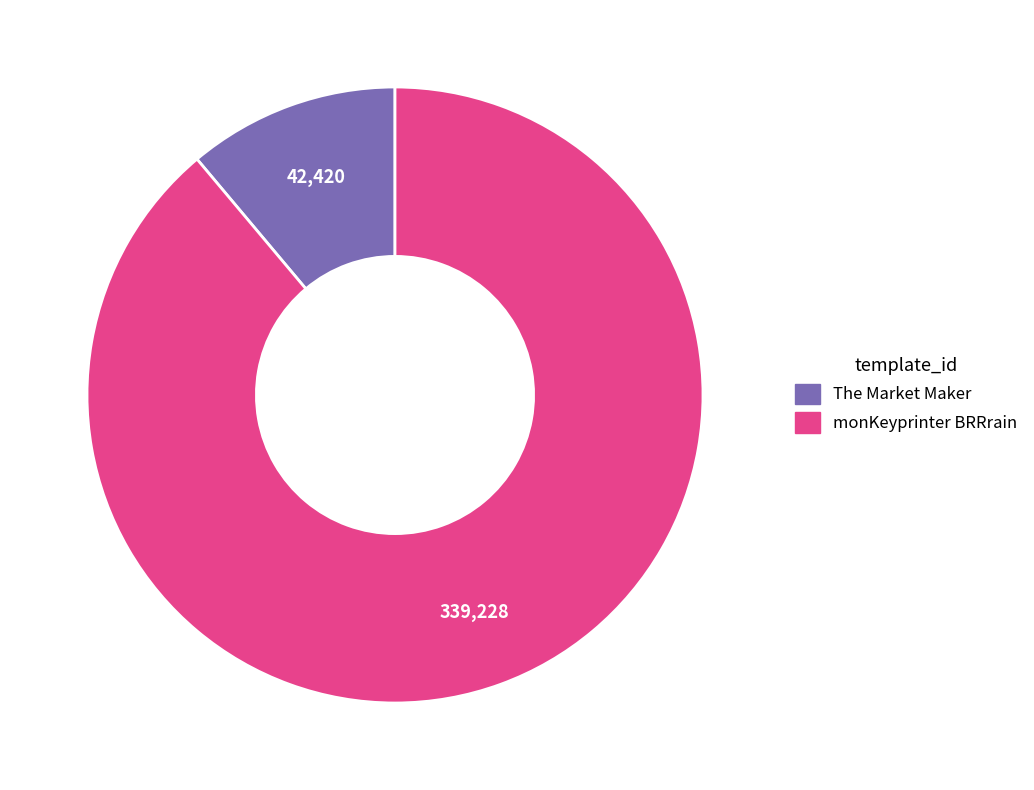

True or false: monKeyprinter BRRrain accounts for 81% of the total.

False